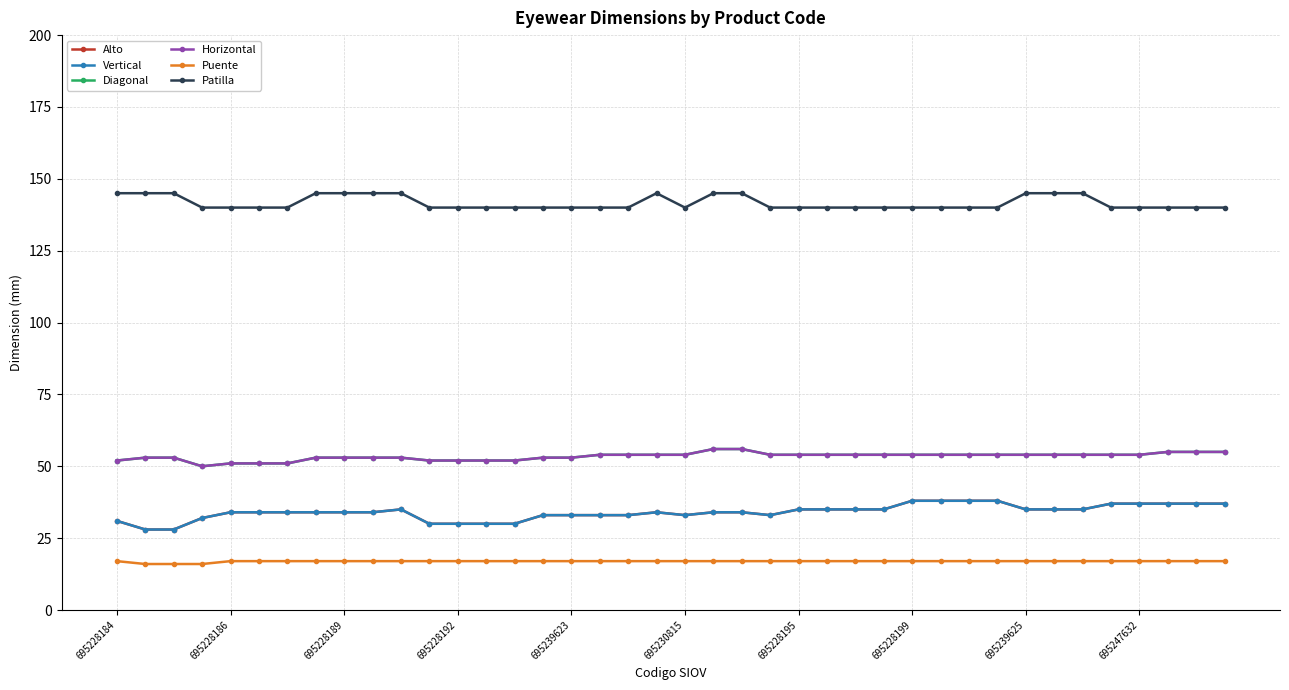

Is this an area chart (filled region under the line)?

No